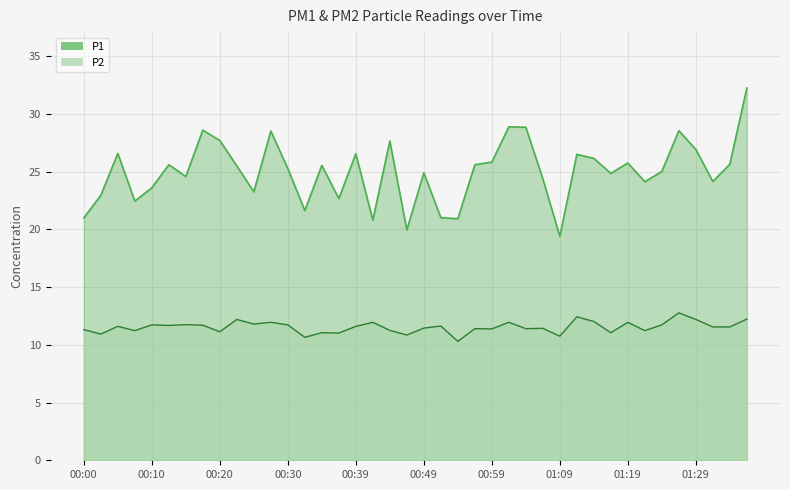

True or false: P2 and P1 cross at least once.

False